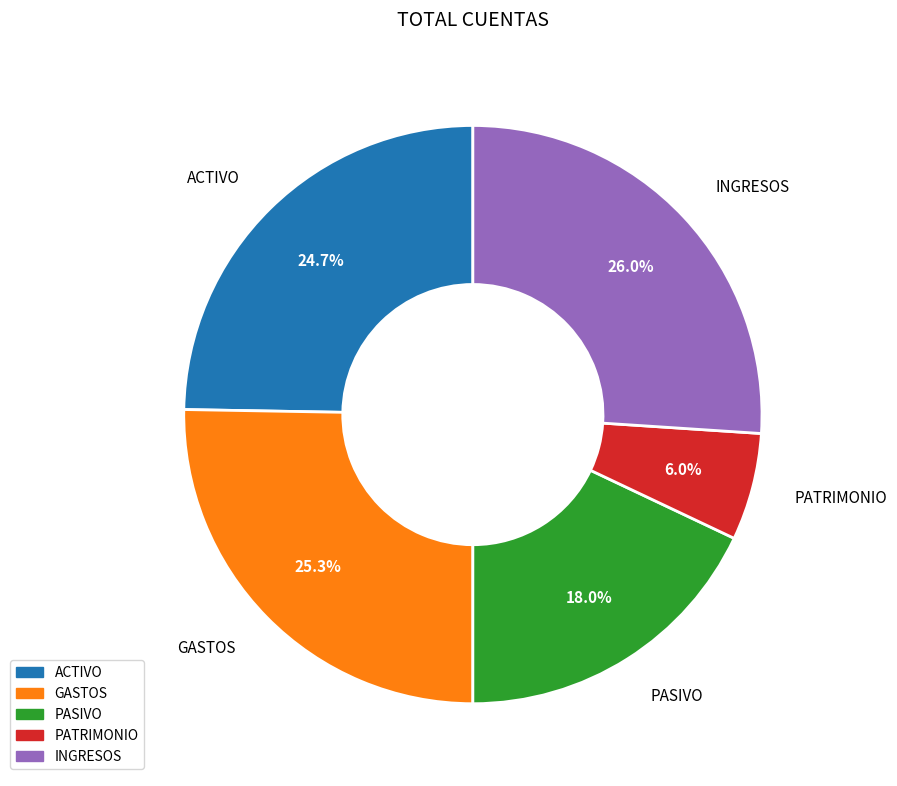

To the nearest percent, what is the average slice percentage?

20%